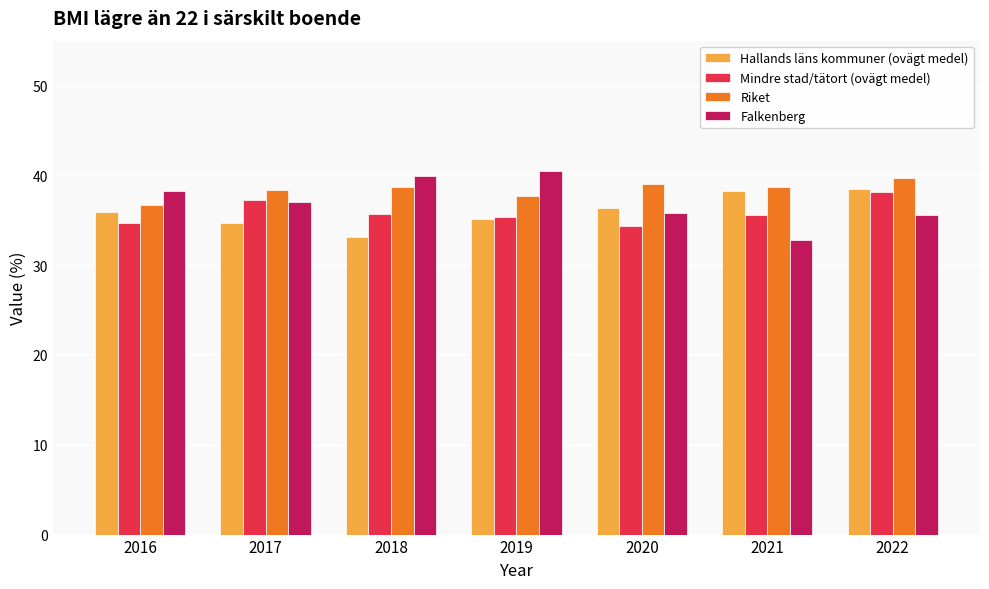

What is the difference between the maximum and minimum values in the Falkenberg series?

7.7